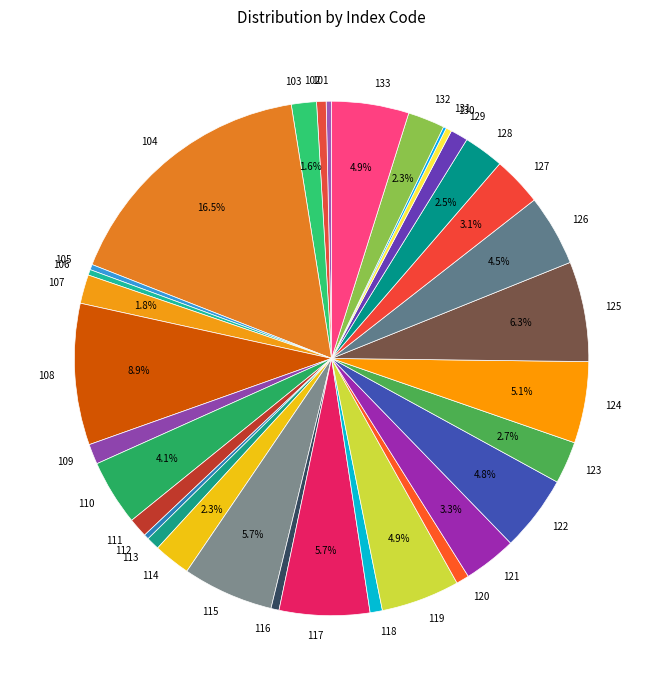

Between 119 and 114, which is larger?

119